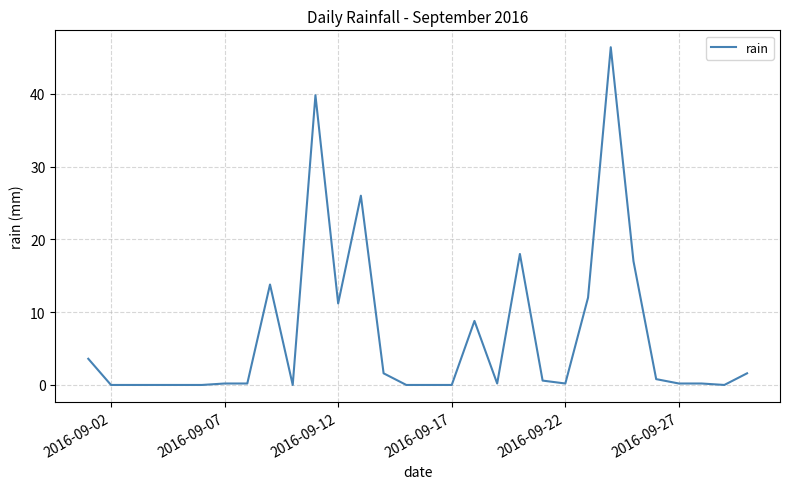

Count the number of data series in this chart.

1